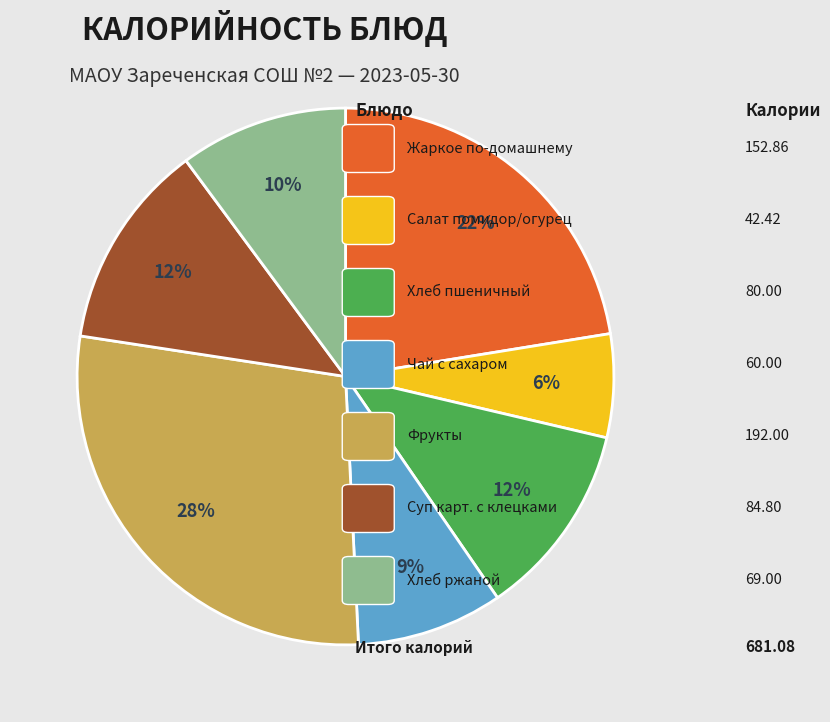

To the nearest percent, what is the difference between the largest and smallest slice percentages?

22%